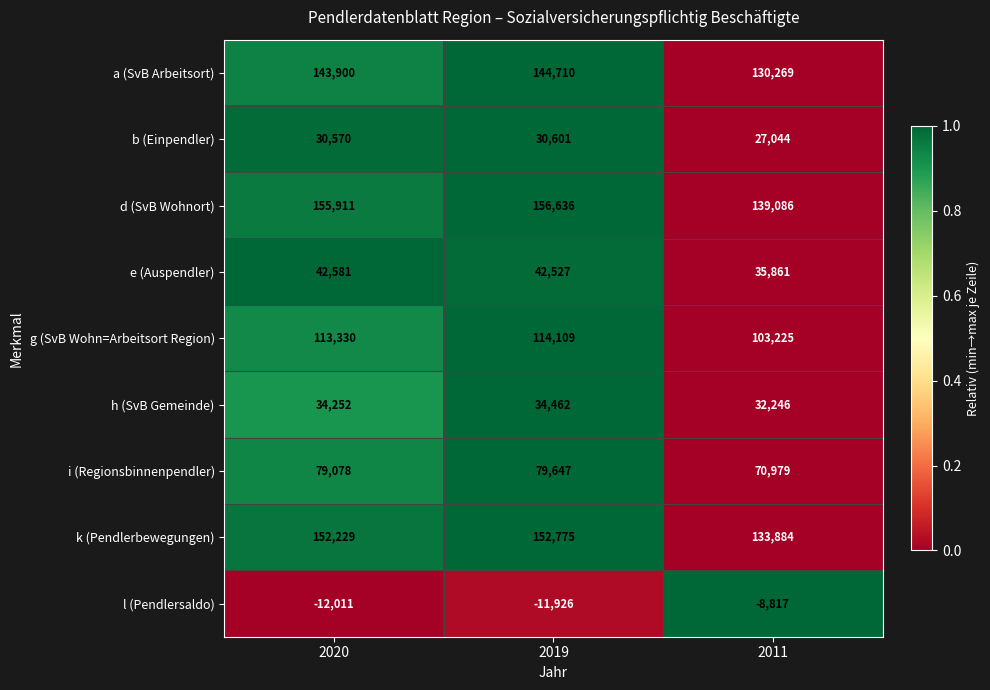

At how many categories does at least one series exceed 0?

3